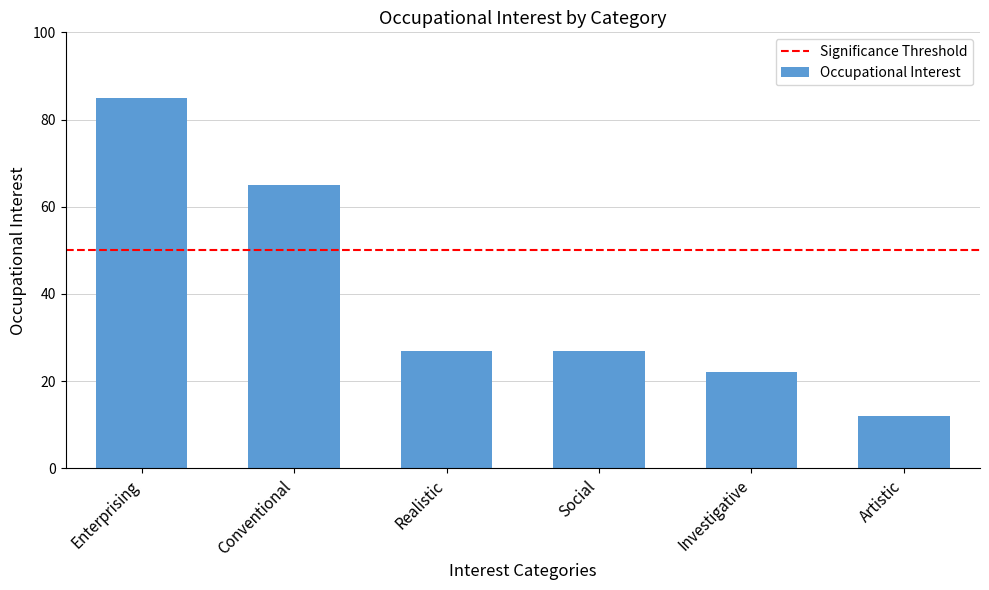

What is the minimum value shown in the chart?

12